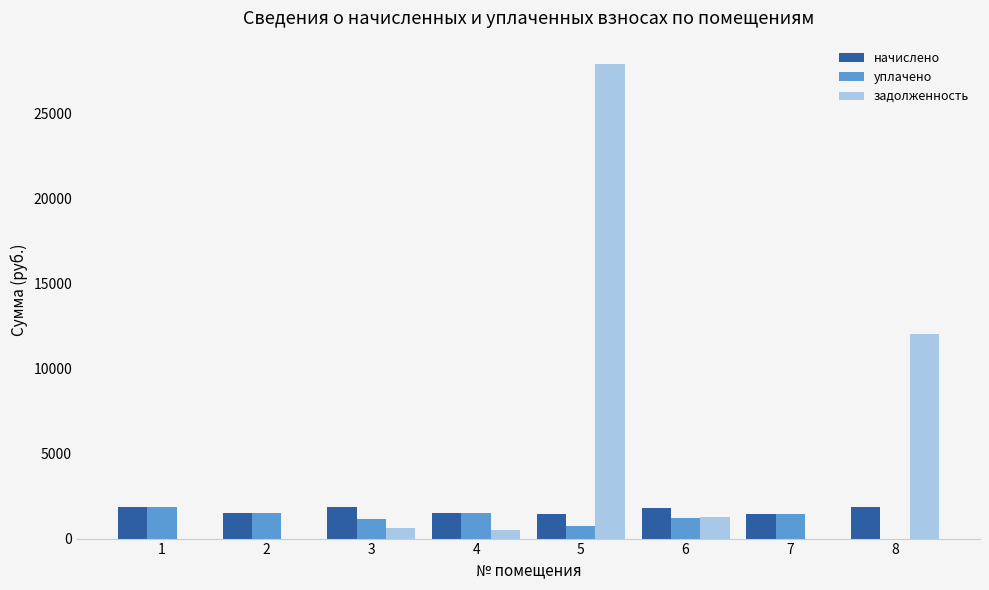

Does the chart contain stacked bars?

No